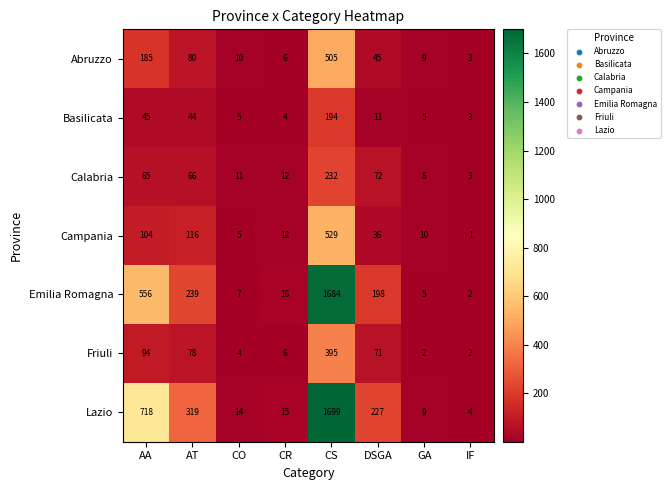

Which series has the largest total across all categories?

Lazio